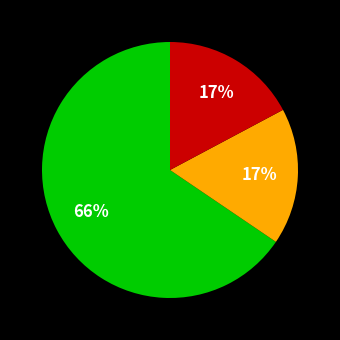

Is there any slice that represents more than half of the pie?

Yes